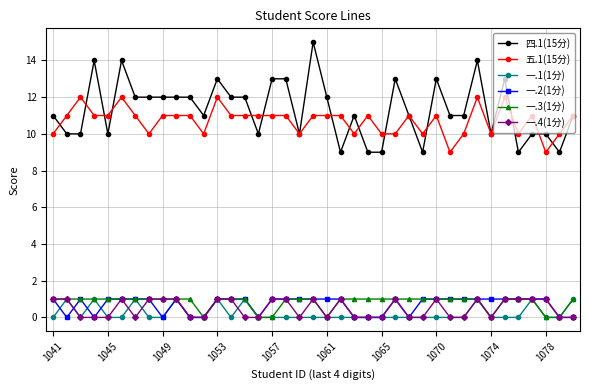

At how many categories does at least one series exceed 8?

39